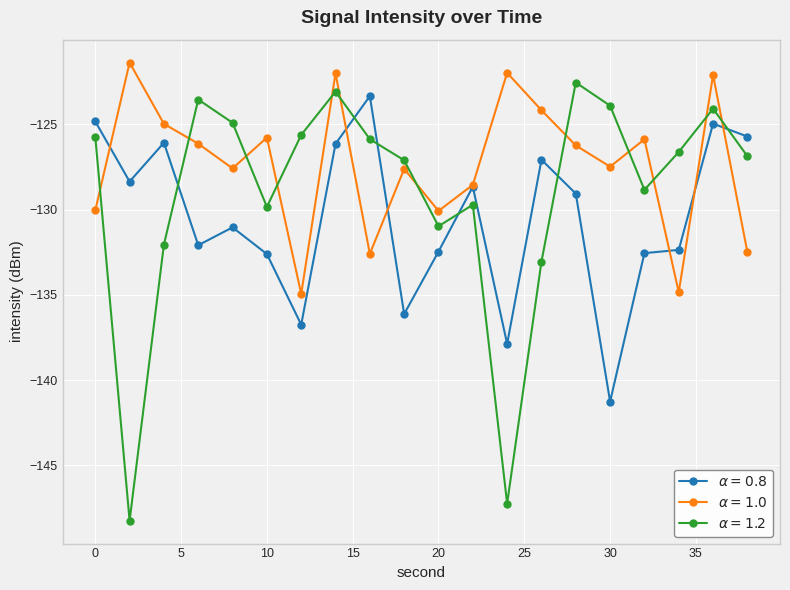

Which series has the largest range (max minus min)?

$\alpha=1.2$